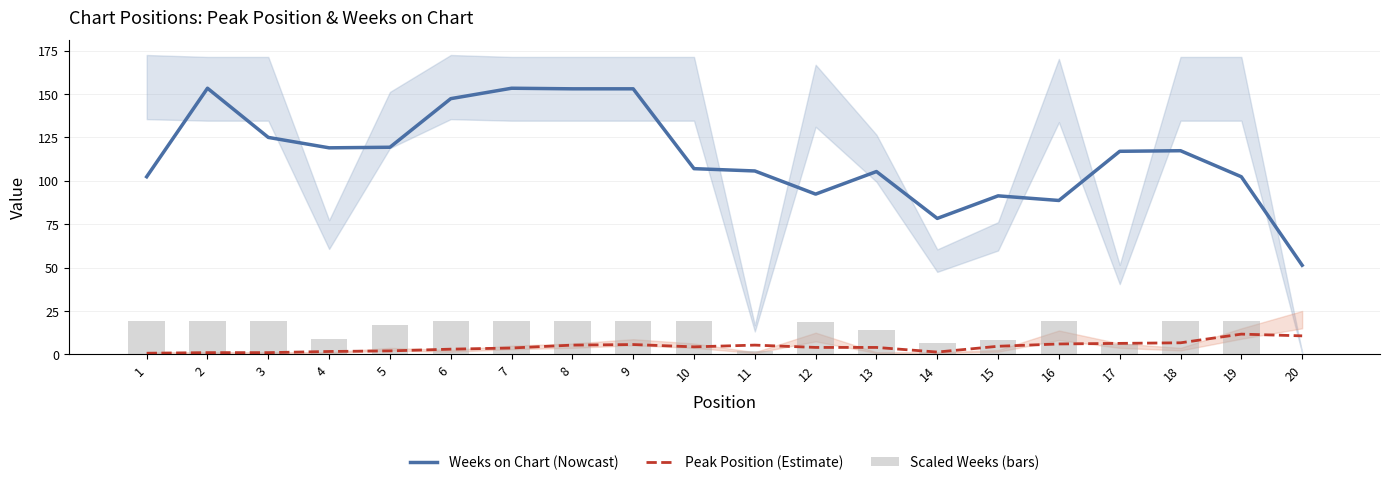

Between 7 and 13, which is larger?

7